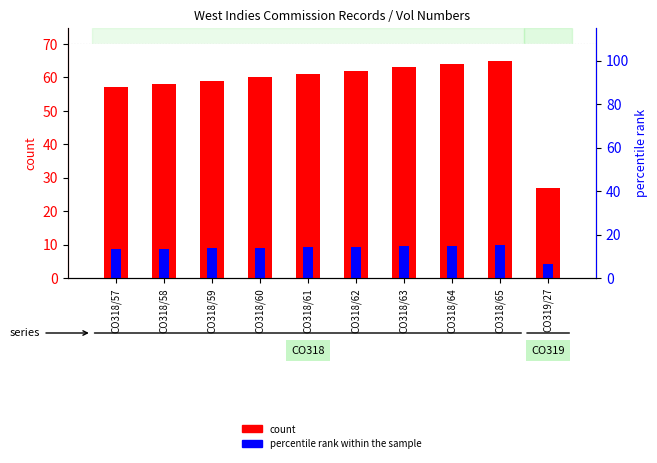

How many bars are there in total?

20